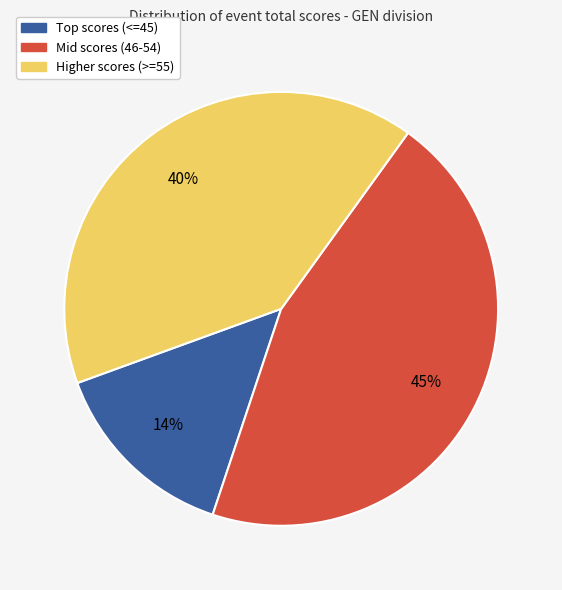

To the nearest percent, what portion does Mid scores (46-54) represent?

45%